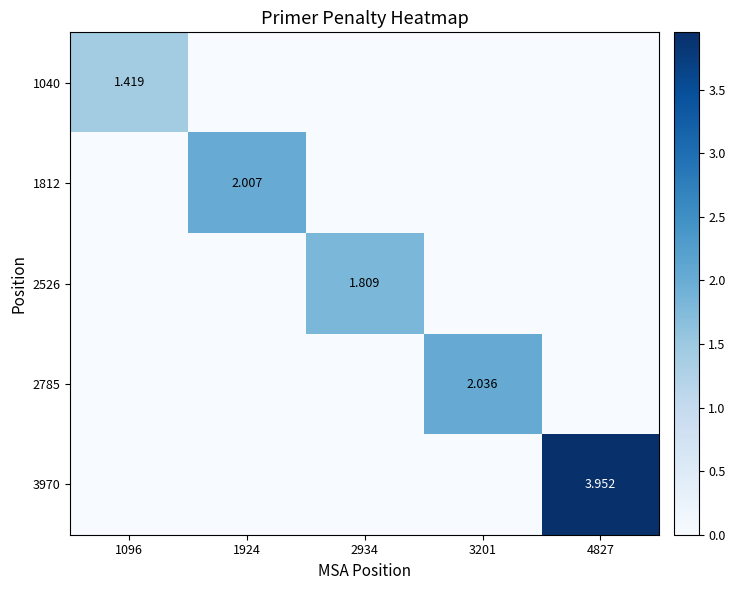

Is it true that 2785 equals 2.0 at 3201?

True